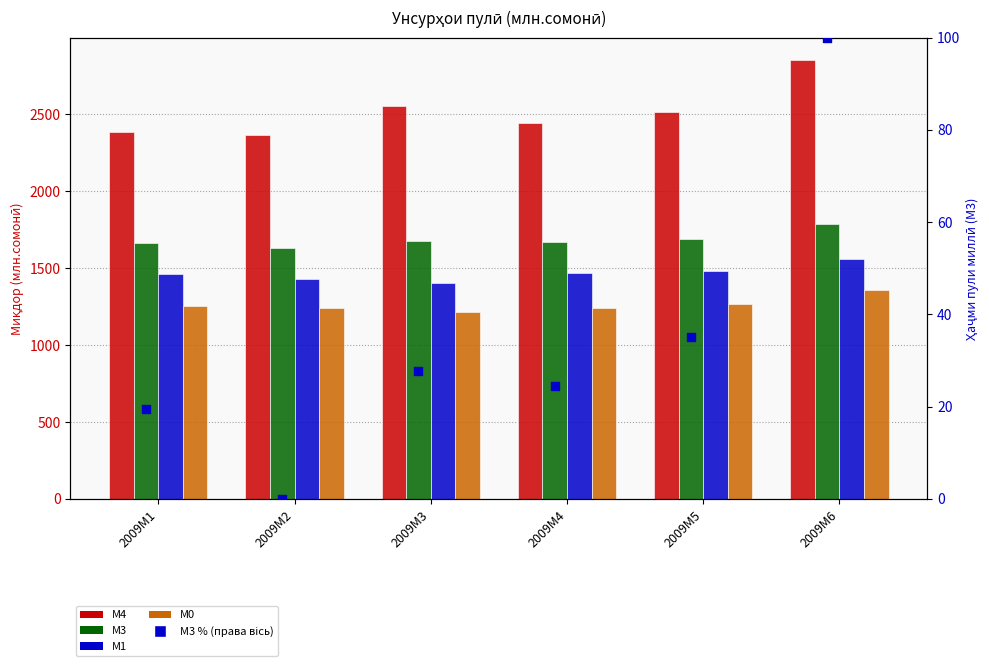

Which series contains the lowest Y value?

М3 відсоток (права вісь)